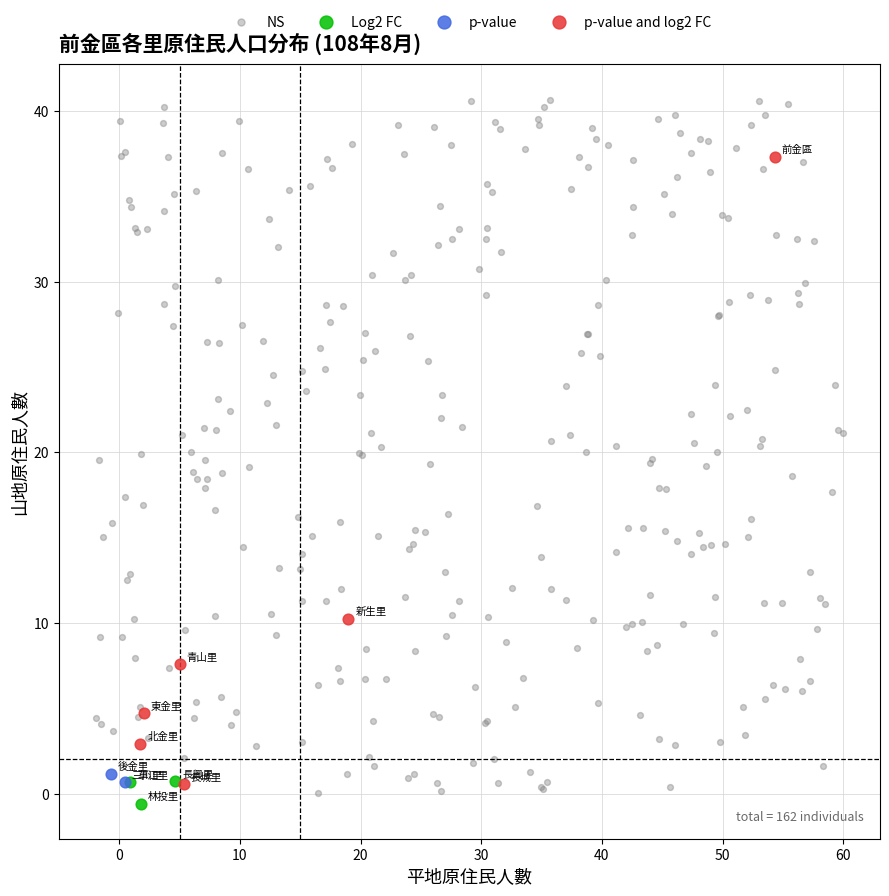

Which series contains the highest Y value?

NS